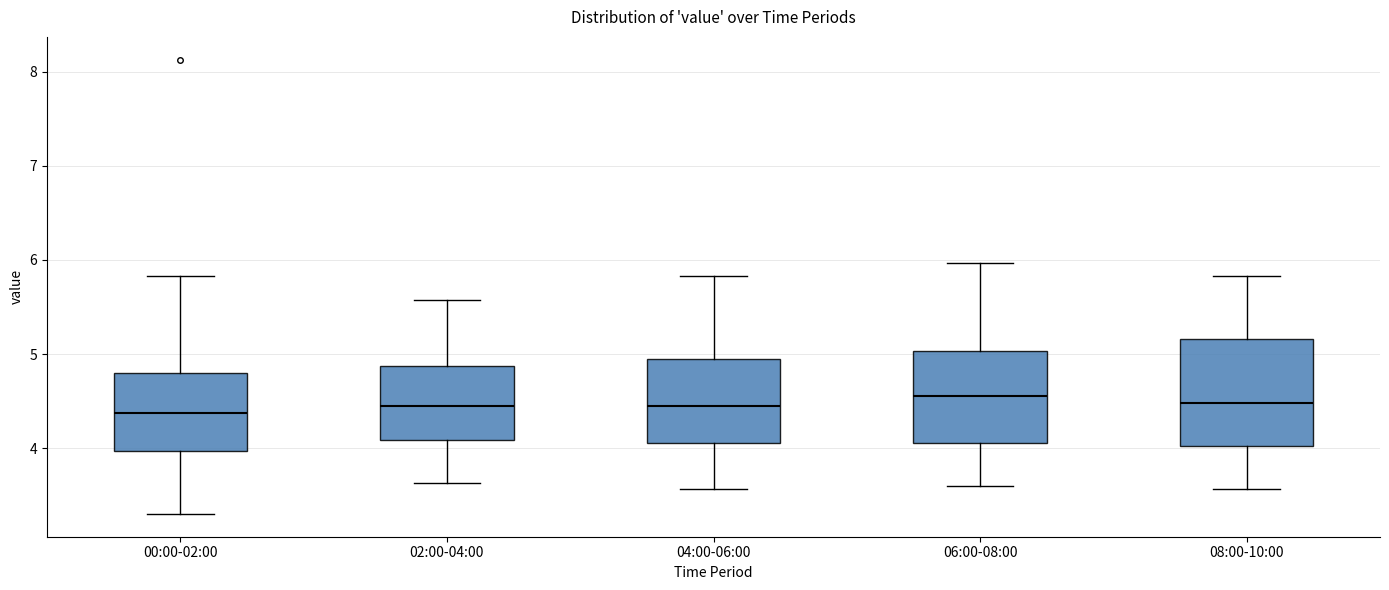

Which box is the tallest, from its lower edge to its upper edge?

08:00-10:00